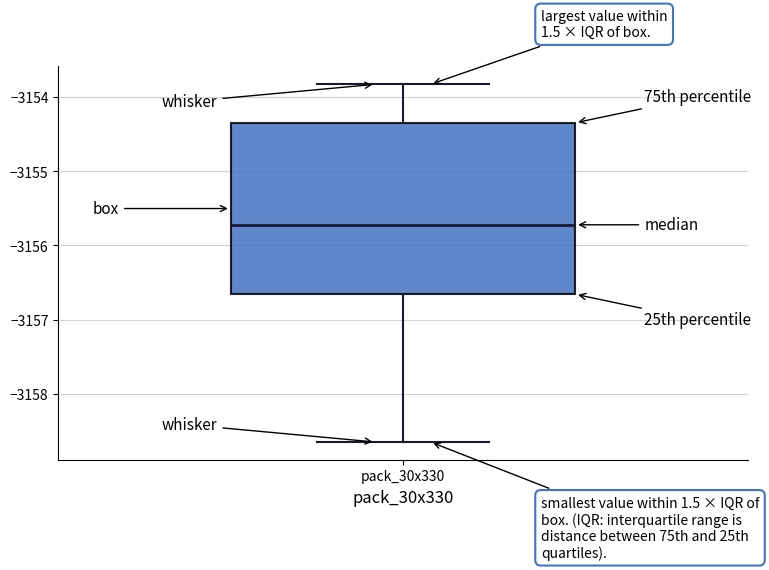

Transcribe this box plot: give where the median line is, the range the box spans, and where the two whiskers end, as read against the y-axis. The values are not printed on the chart, so give them approximately, as read against the axis.

median -3155.7, box -3156.7 to -3154.3, whiskers -3158.6 to -3153.8